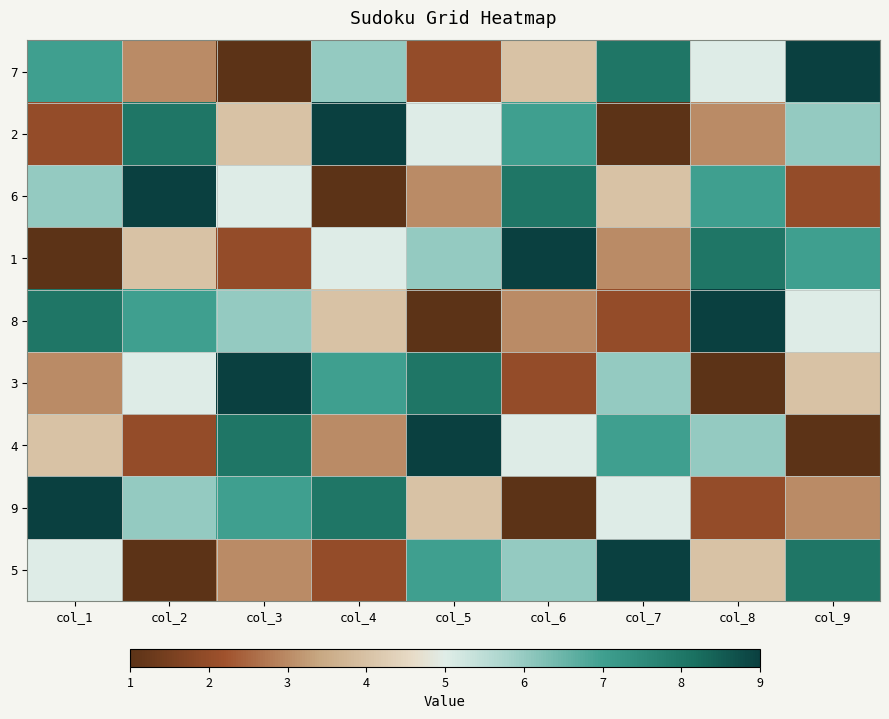

Which series has the largest total across all categories?

7